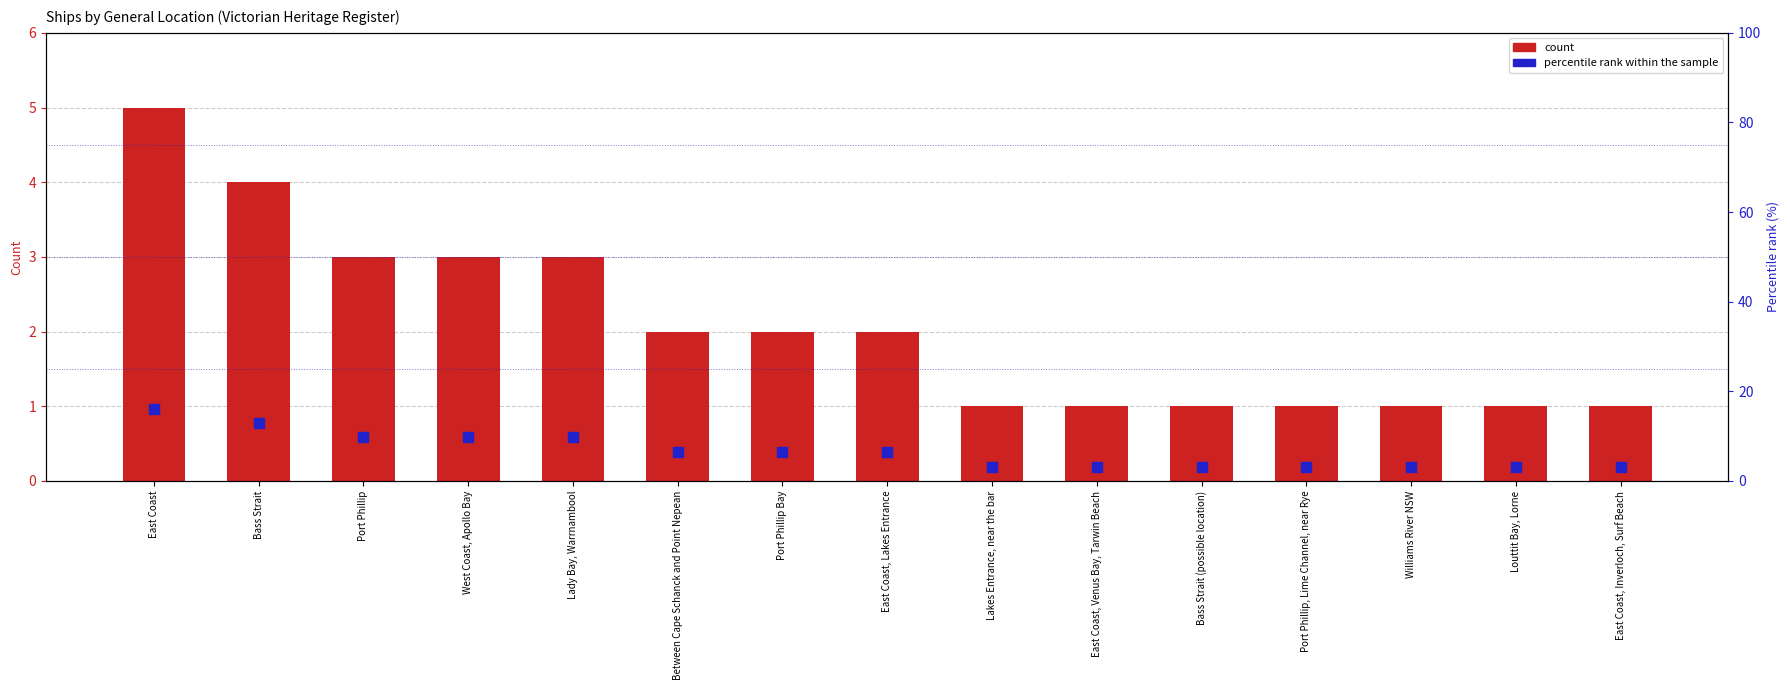

At which category is the sum across all series the highest?

East Coast